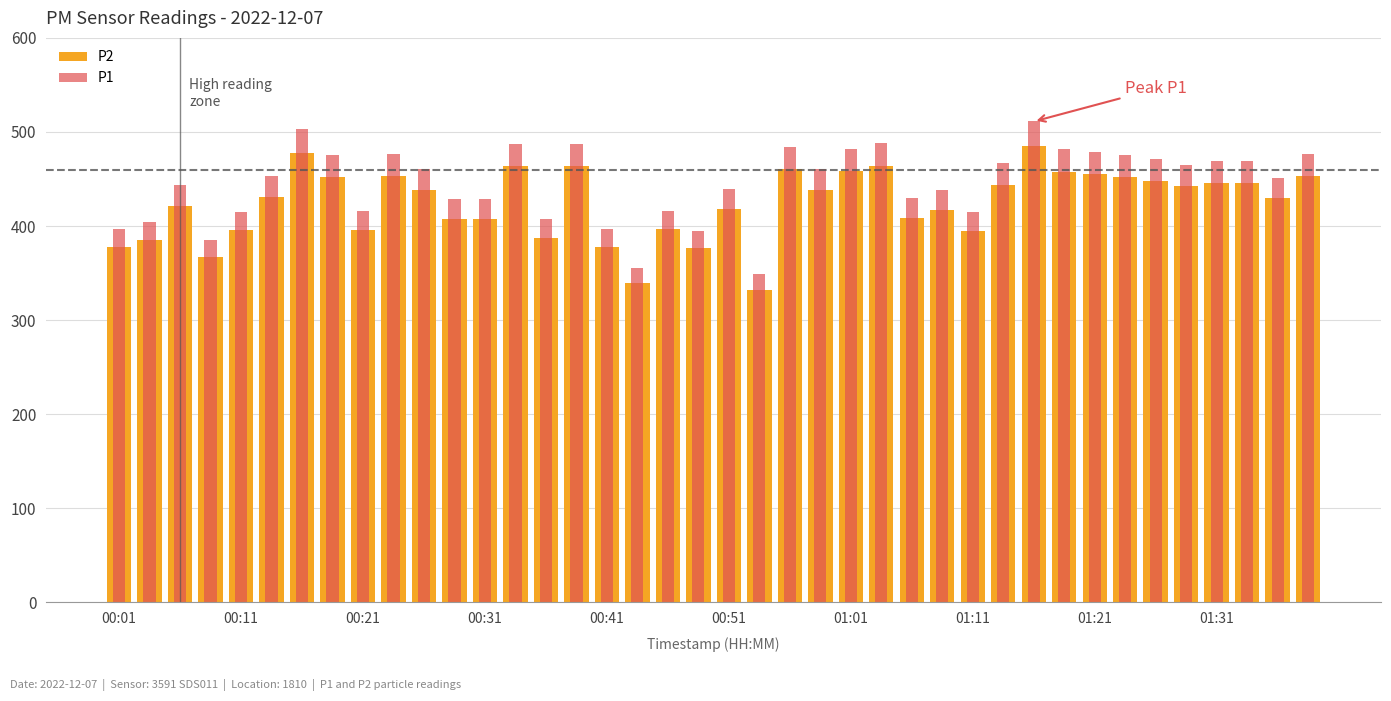

Is the value of P2 at 39 greater than the value of P1 at 12?

Yes